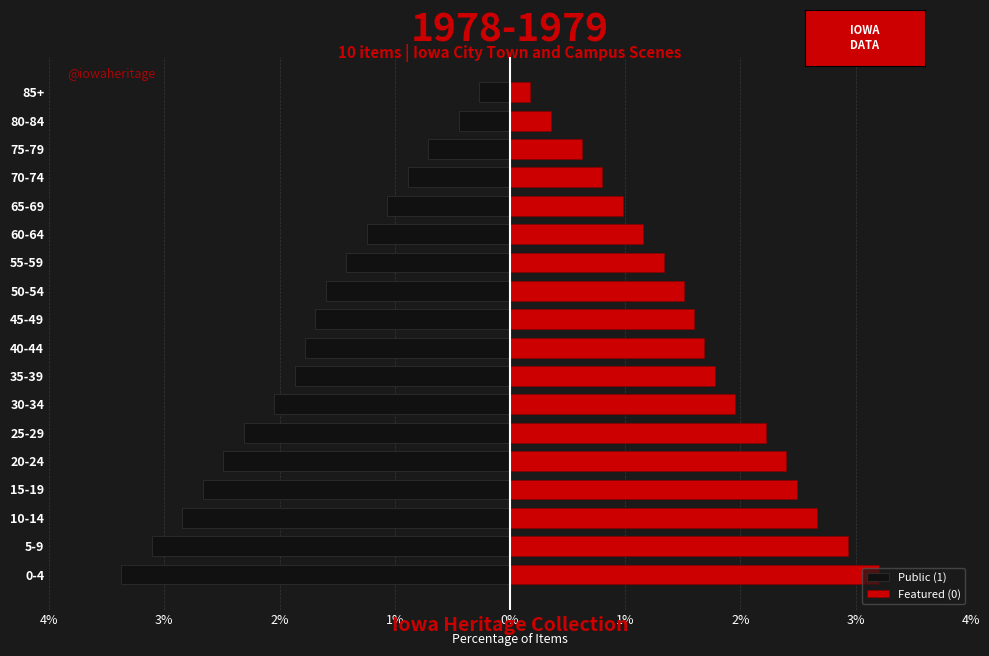

What are all the series names shown in the legend?

Public (1), Featured (0)